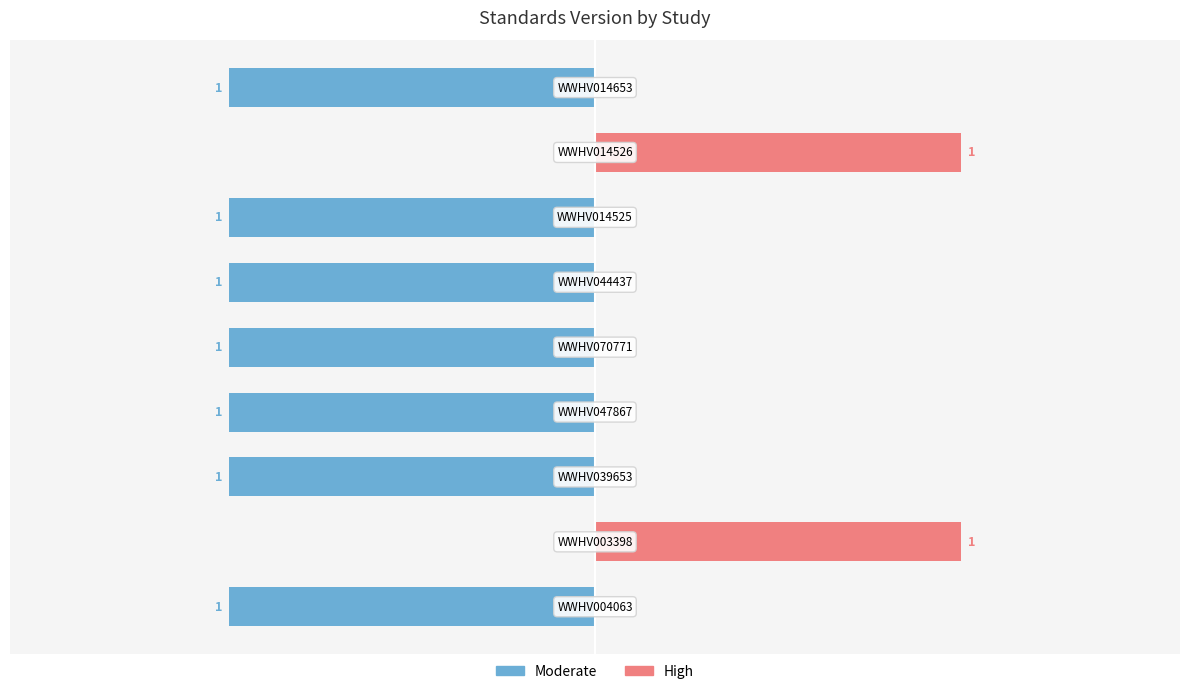

What is the sum of all High values?

2